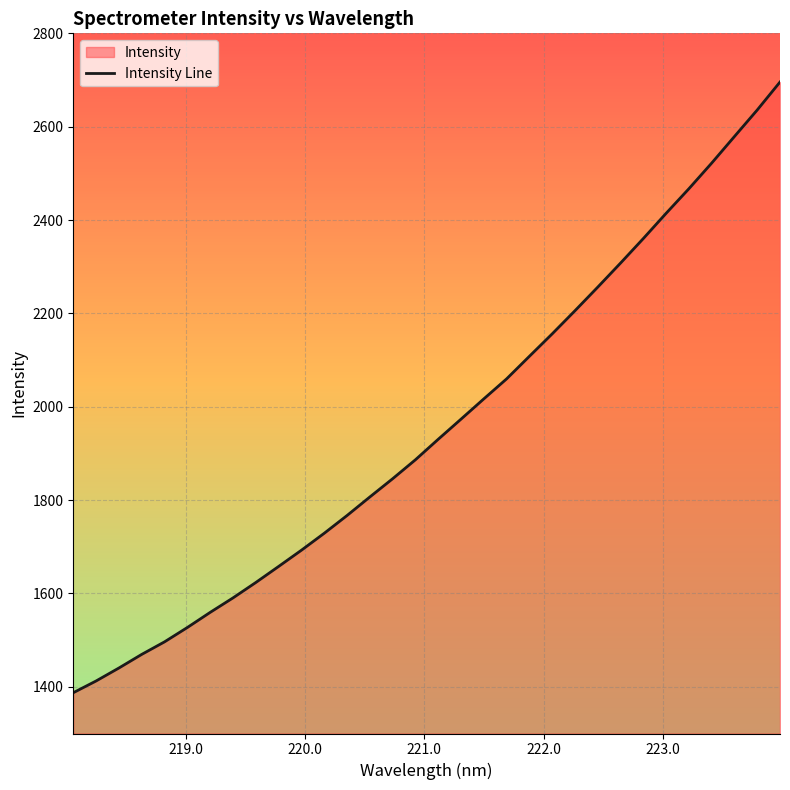

Does the chart display data point markers on the line(s)?

No